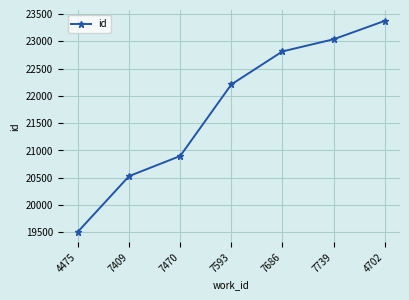

Is it true that the value at 4475 is 19513?

True